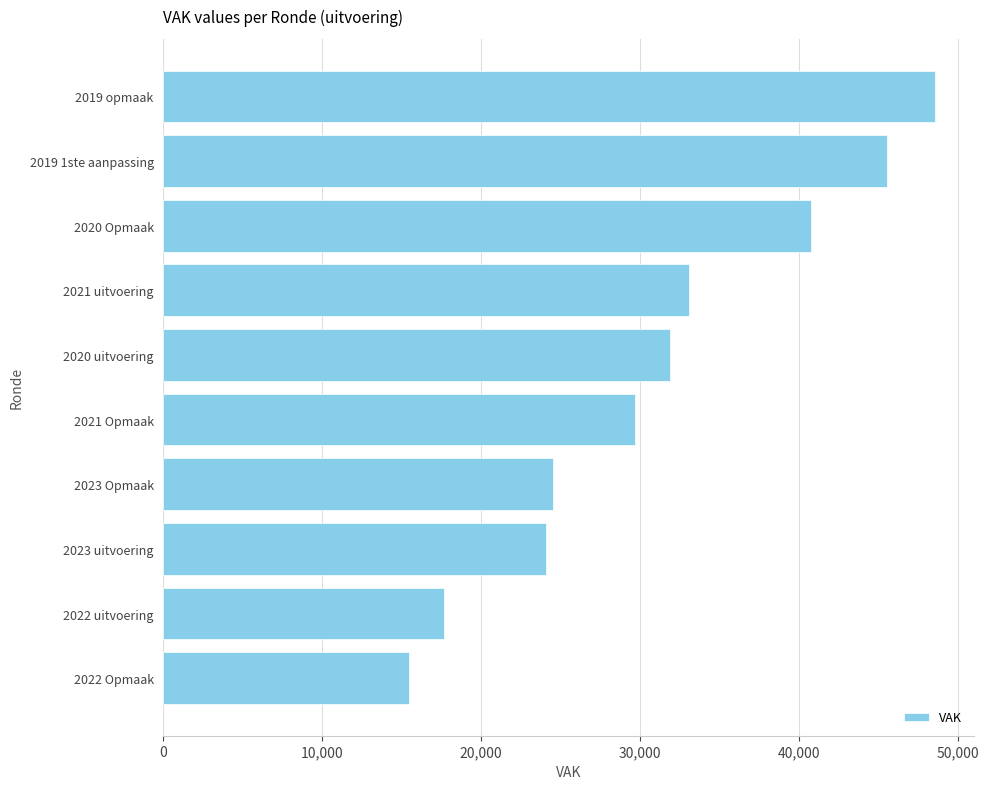

What is the difference between the maximum and second lowest values?

30885